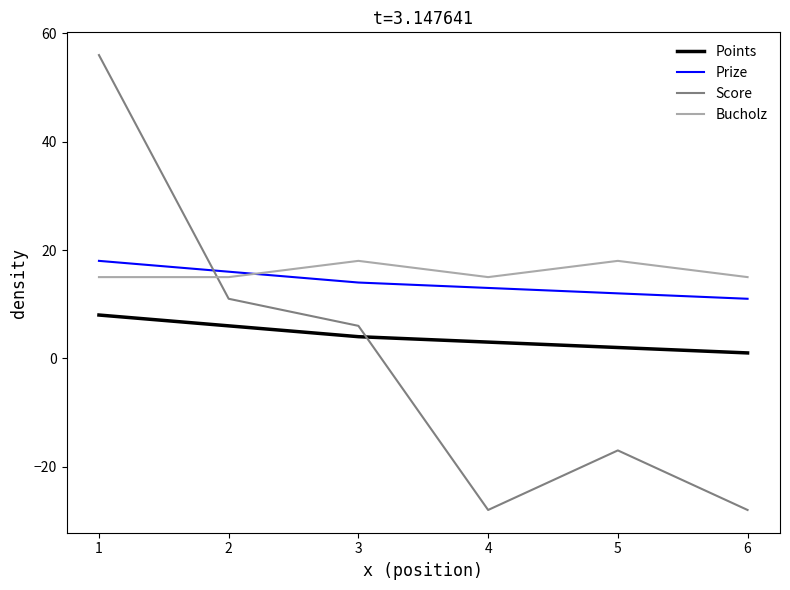

At which label is Score closest to 14?

2